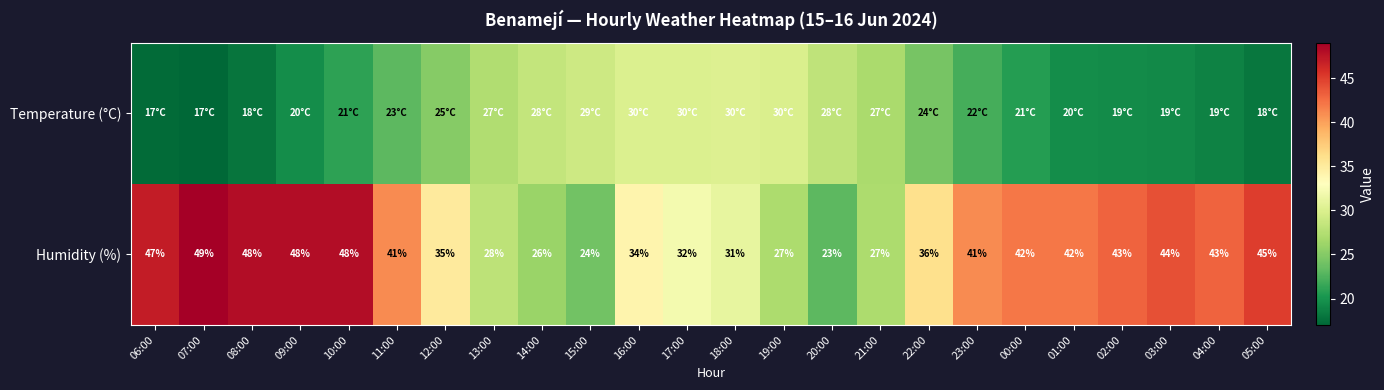

At which category is the sum across all series the highest?

10:00